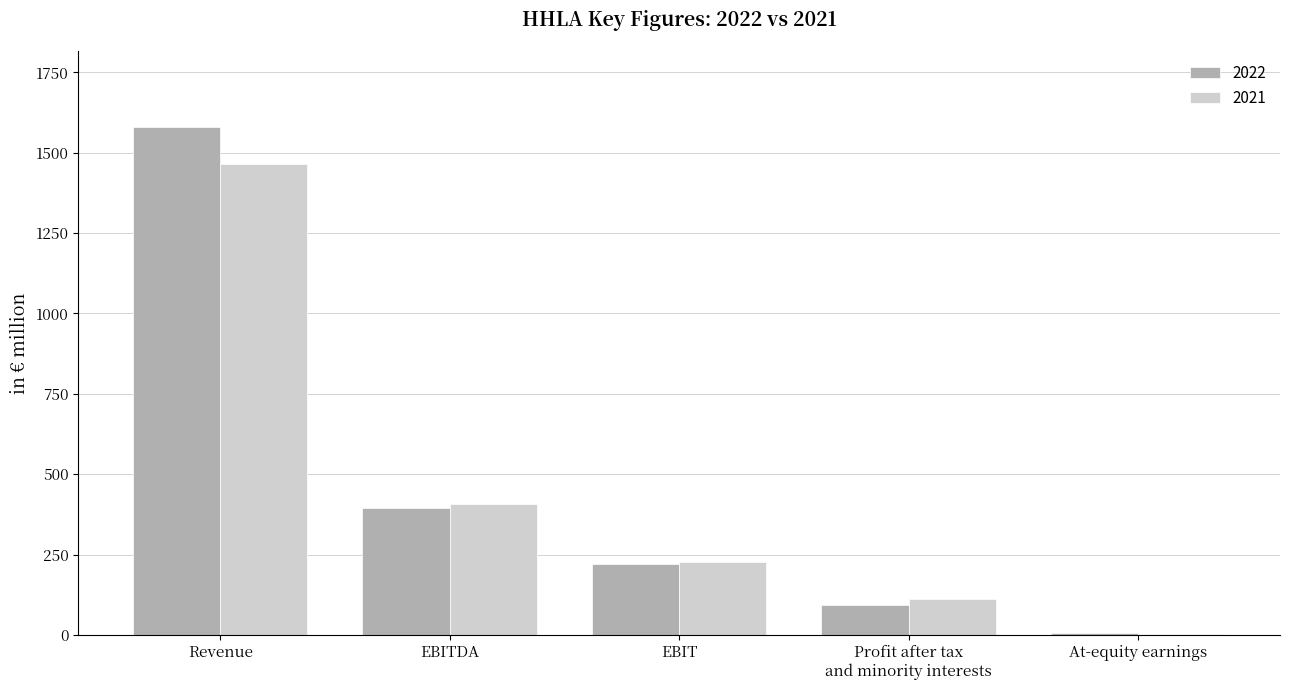

Which label corresponds to the largest value in the chart?

Revenue